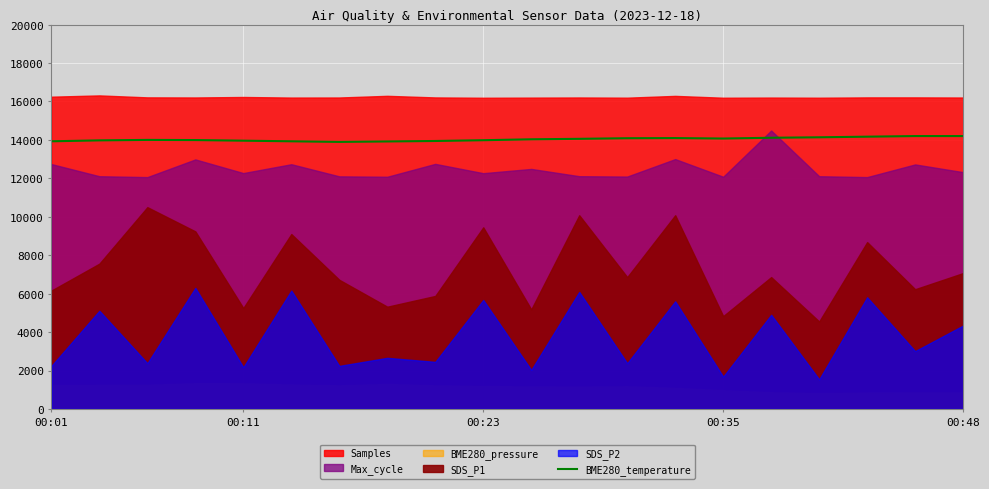

What is the sum of the values at 00:35 and 00:11?

28032.0